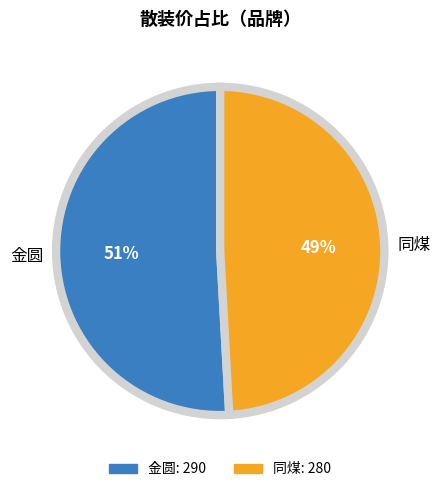

What is the ratio of the value at 同煤 to the value at 金圆?

1.0